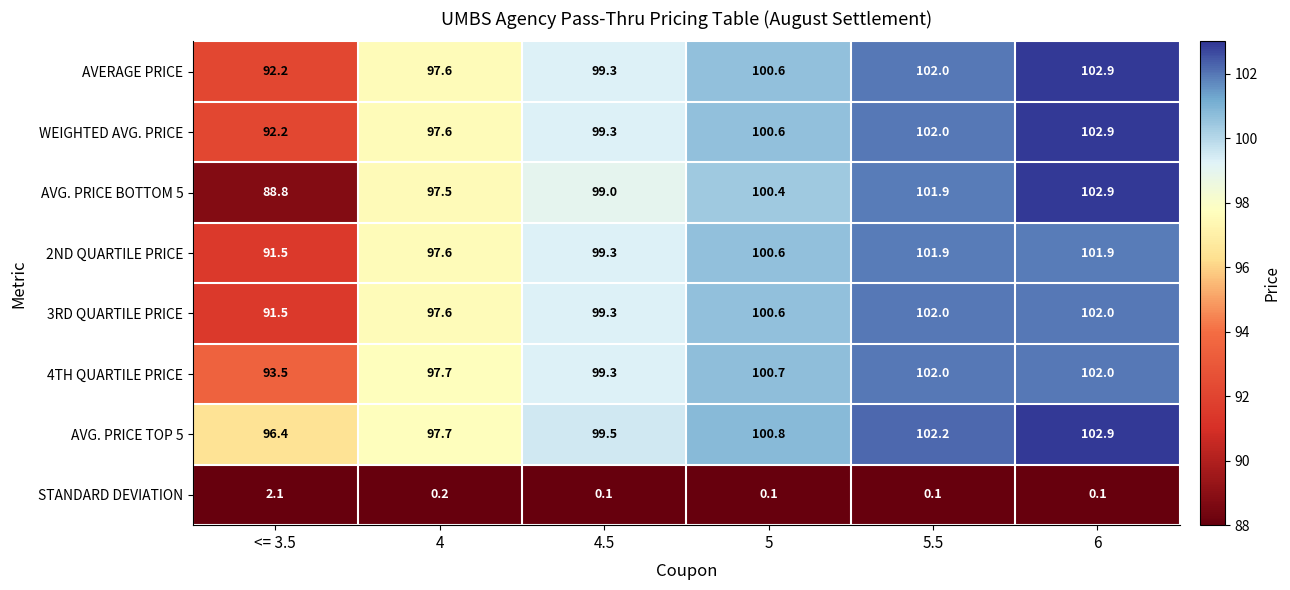

What is the difference between the maximum and minimum values in the STANDARD DEVIATION series?

2.0